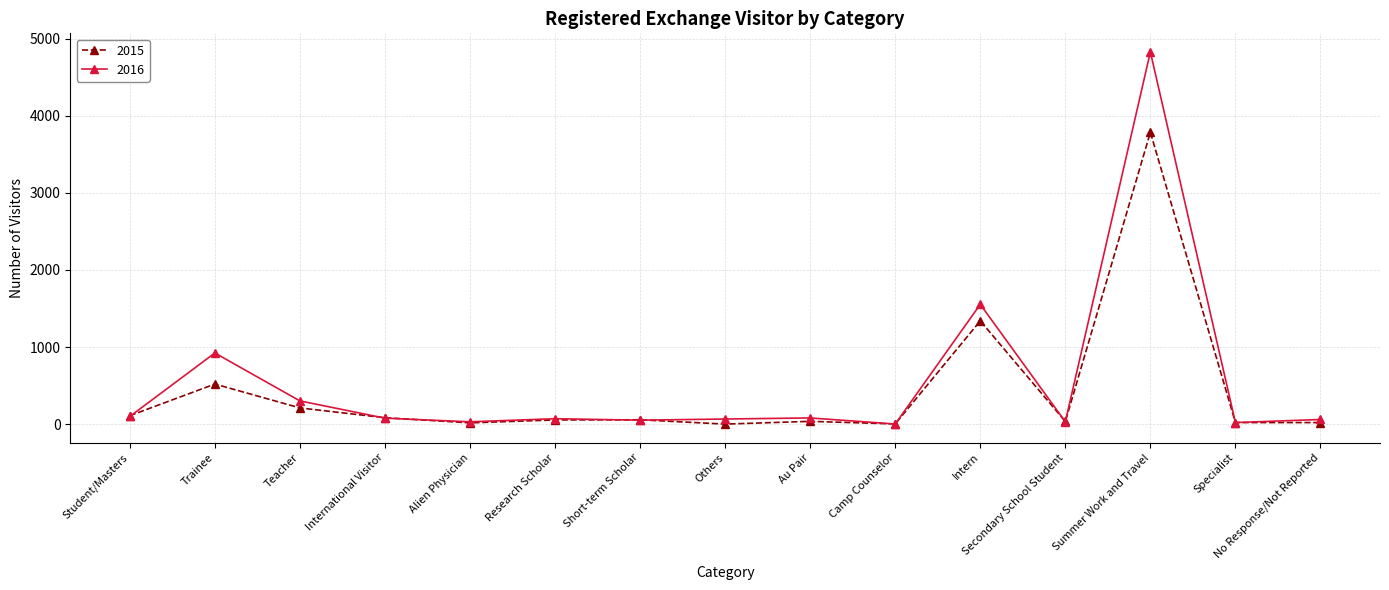

How many values in the 2016 series are below 70?

7